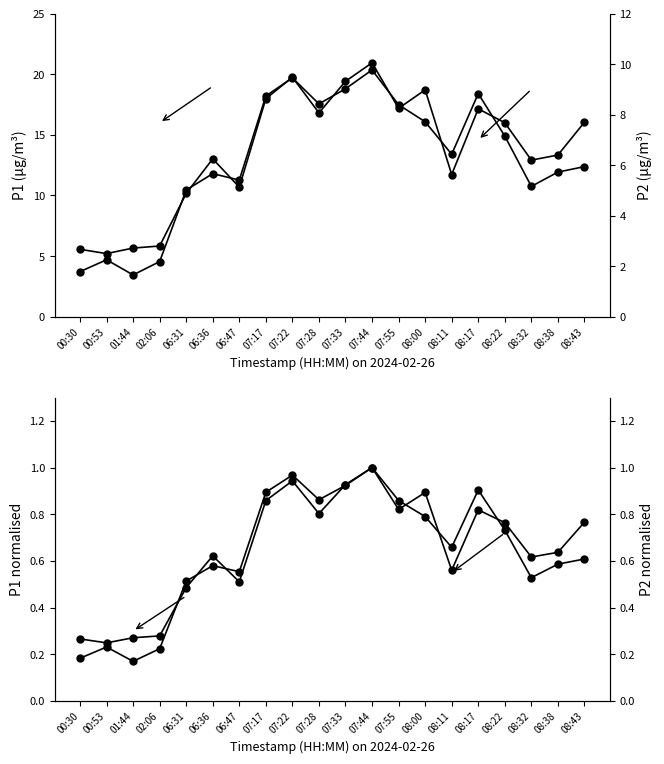

List the labels in order of P1 (norm.) value, smallest first.

01:44, 00:30, 02:06, 00:53, 06:31, 08:32, 06:47, 06:36, 08:38, 08:43, 08:11, 08:22, 08:00, 07:55, 07:28, 07:17, 08:17, 07:33, 07:22, 07:44